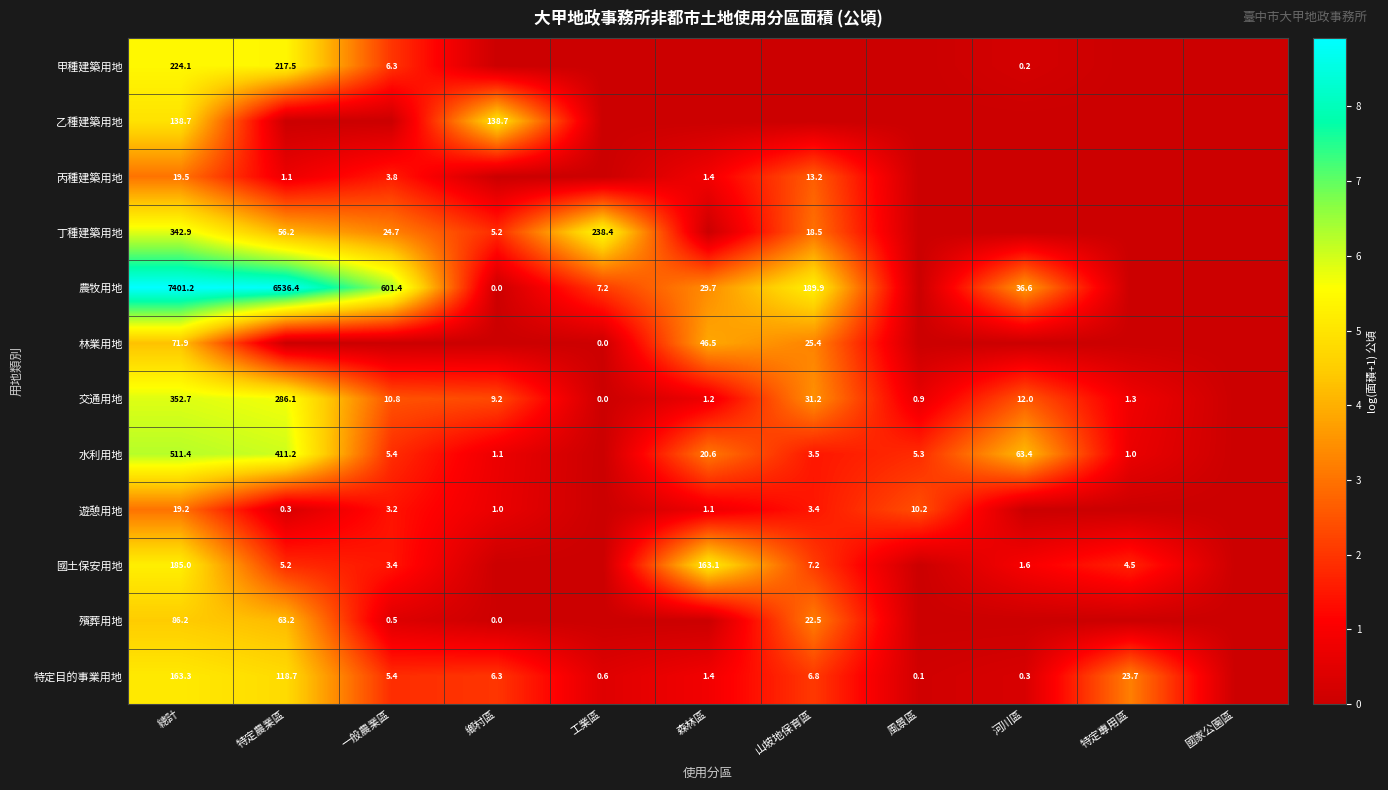

The value of 水利用地 at 風景區 is 5.3. True or false?

True